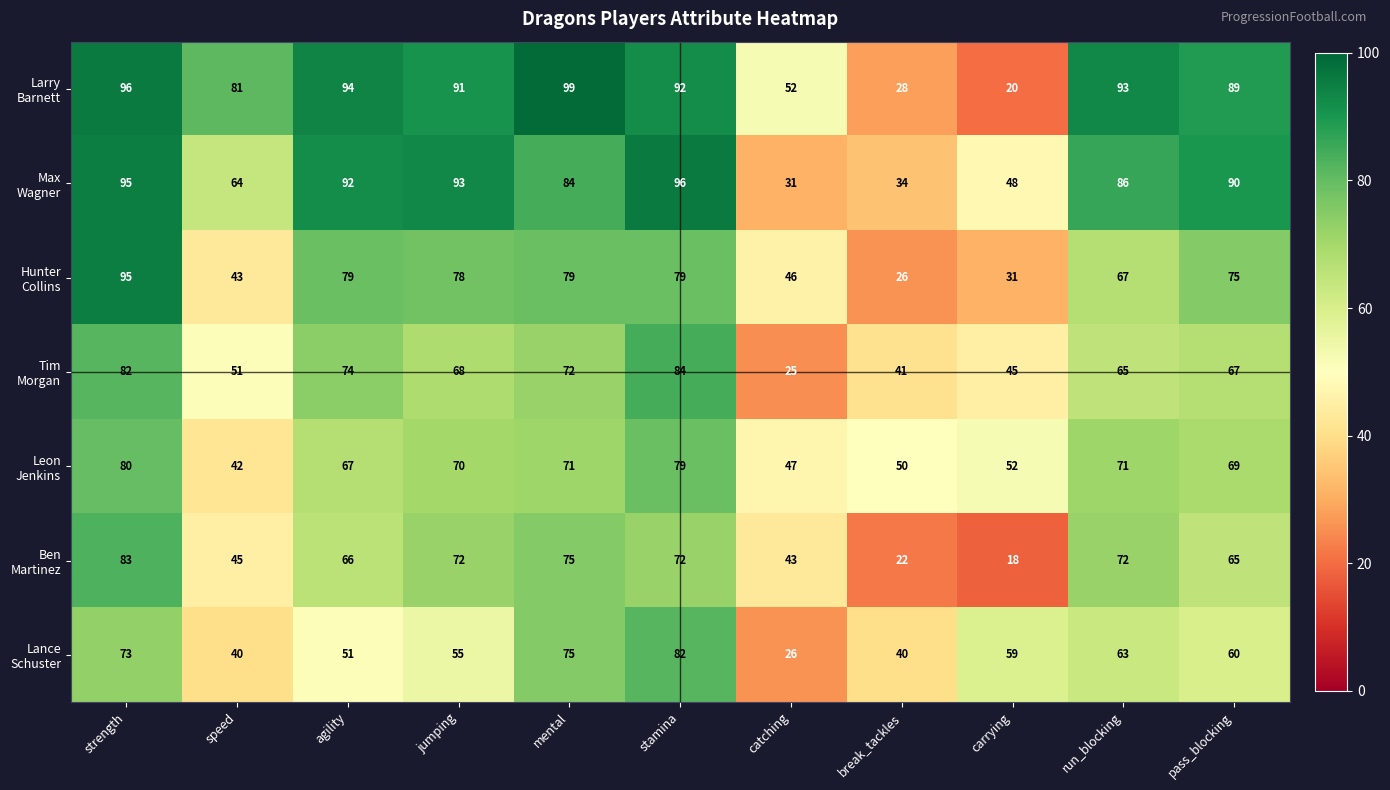

What is the maximum value shown in the chart?

99